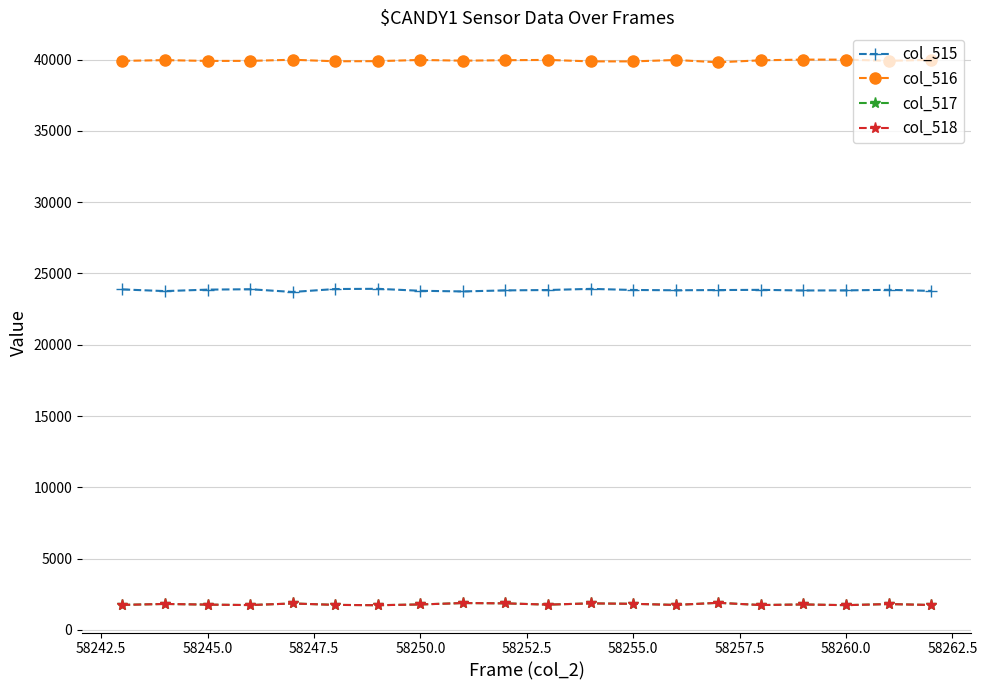

What is the minimum value shown in the chart?

1730